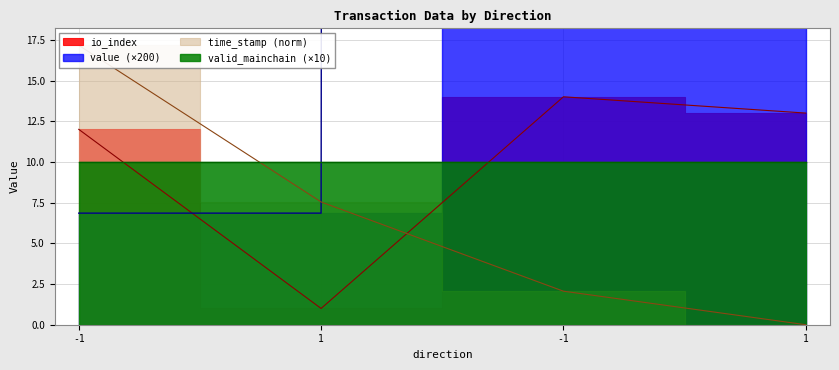

Which series has the largest total across all categories?

value